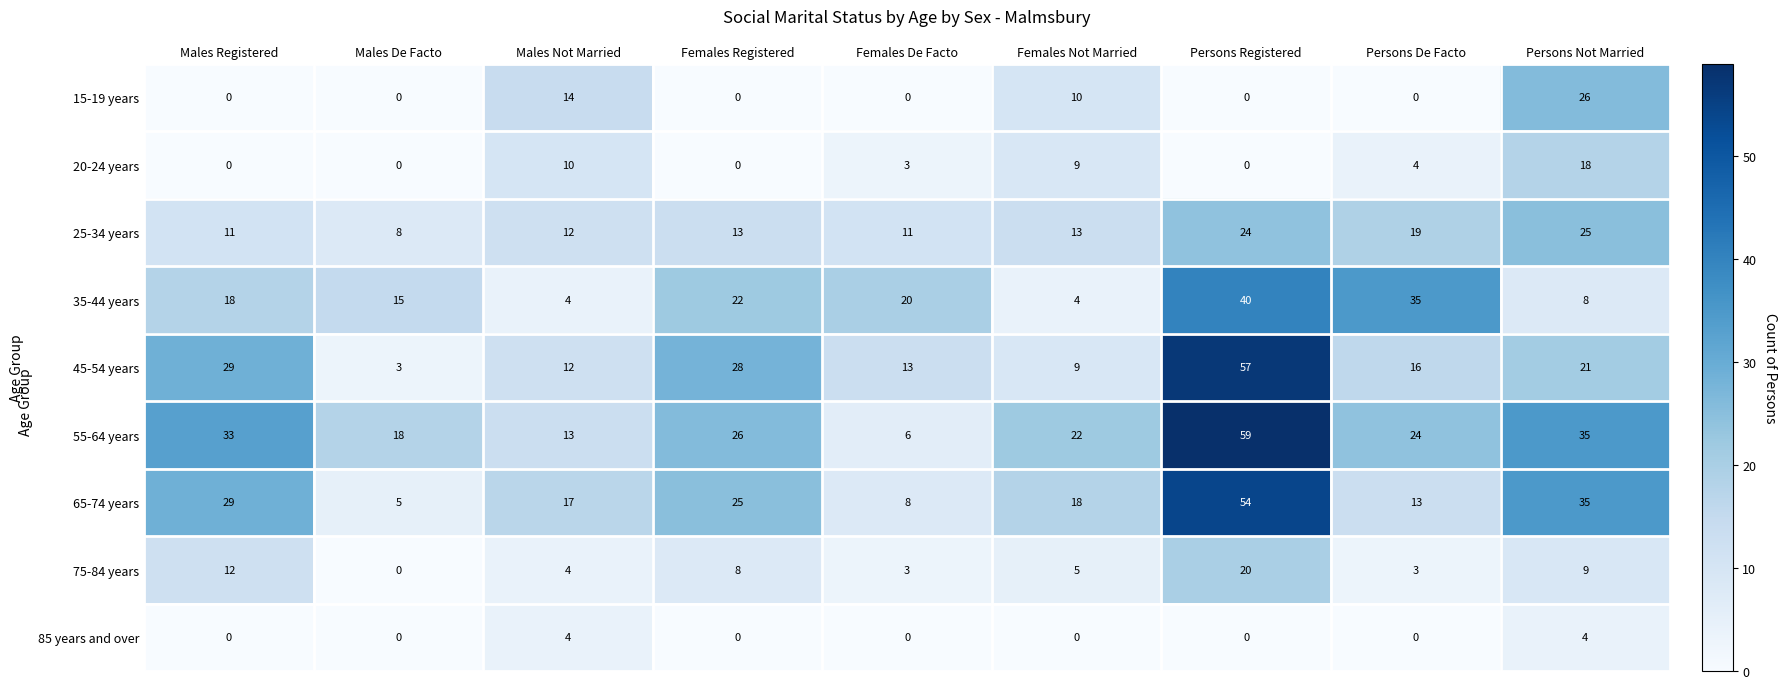

What is the total value across all series at Persons De Facto?

114